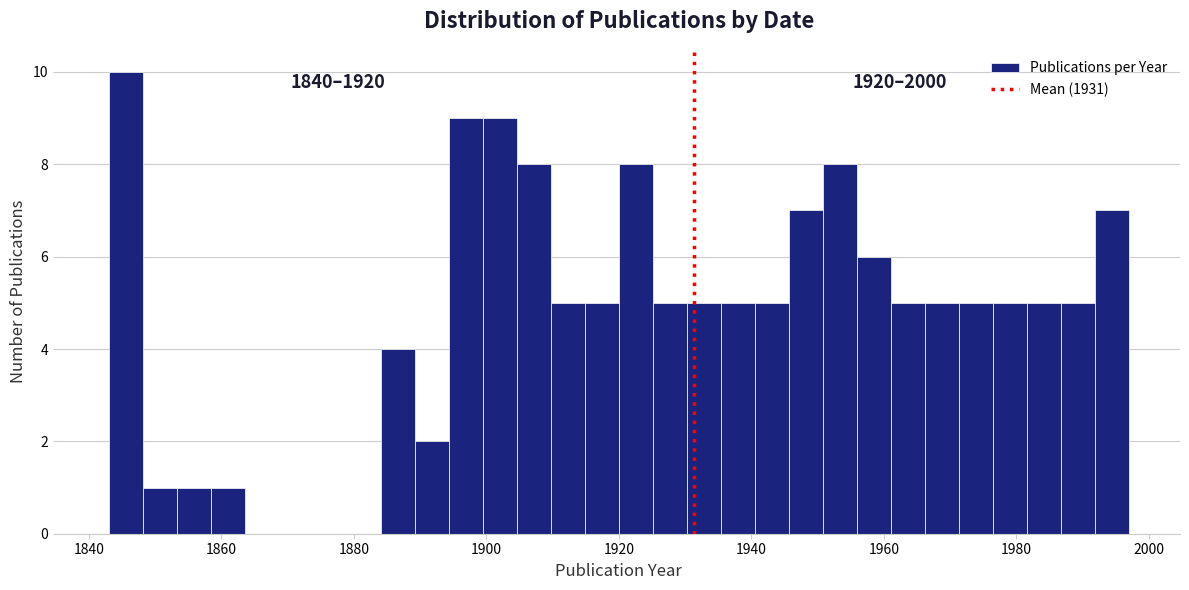

Around what value on the x-axis is the tallest bar? Give the approximate position of its centre, as read against the axis.

1846